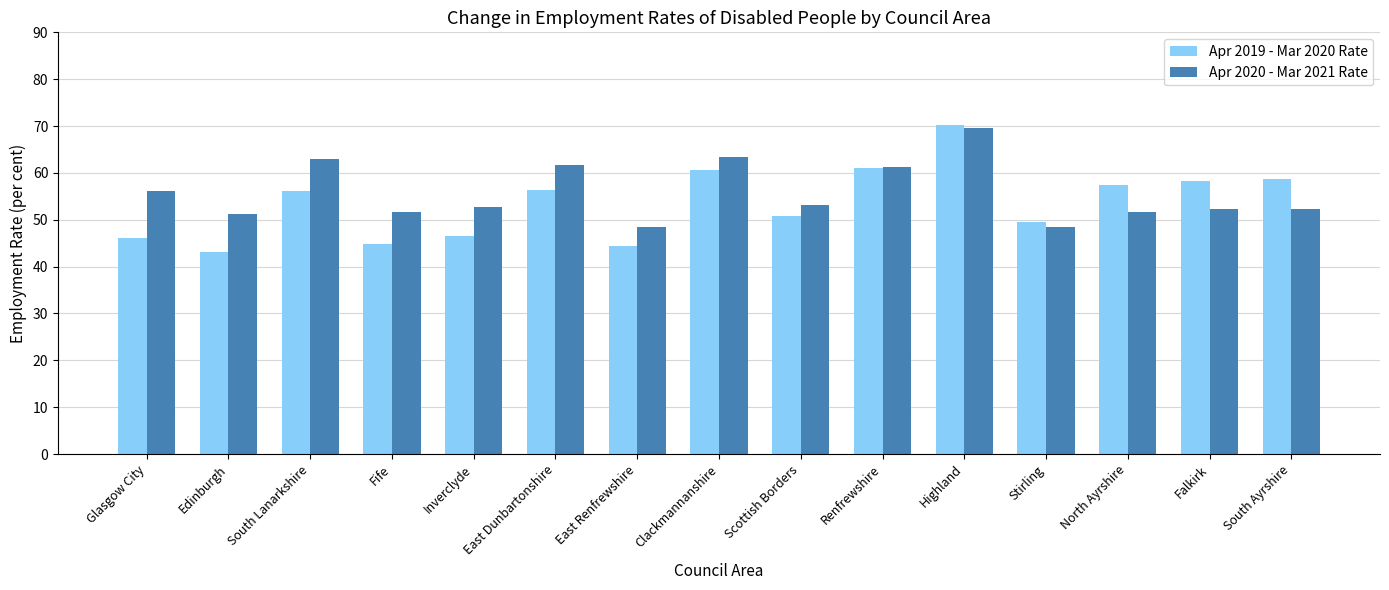

How many categories are shown in the chart?

15